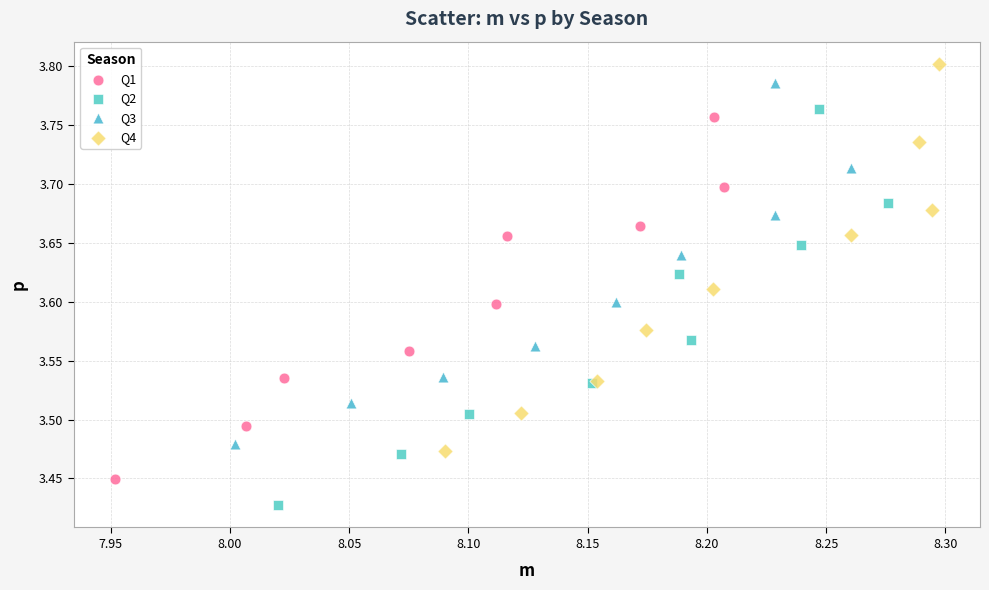

Which series has the widest spread of Y values?

Q2